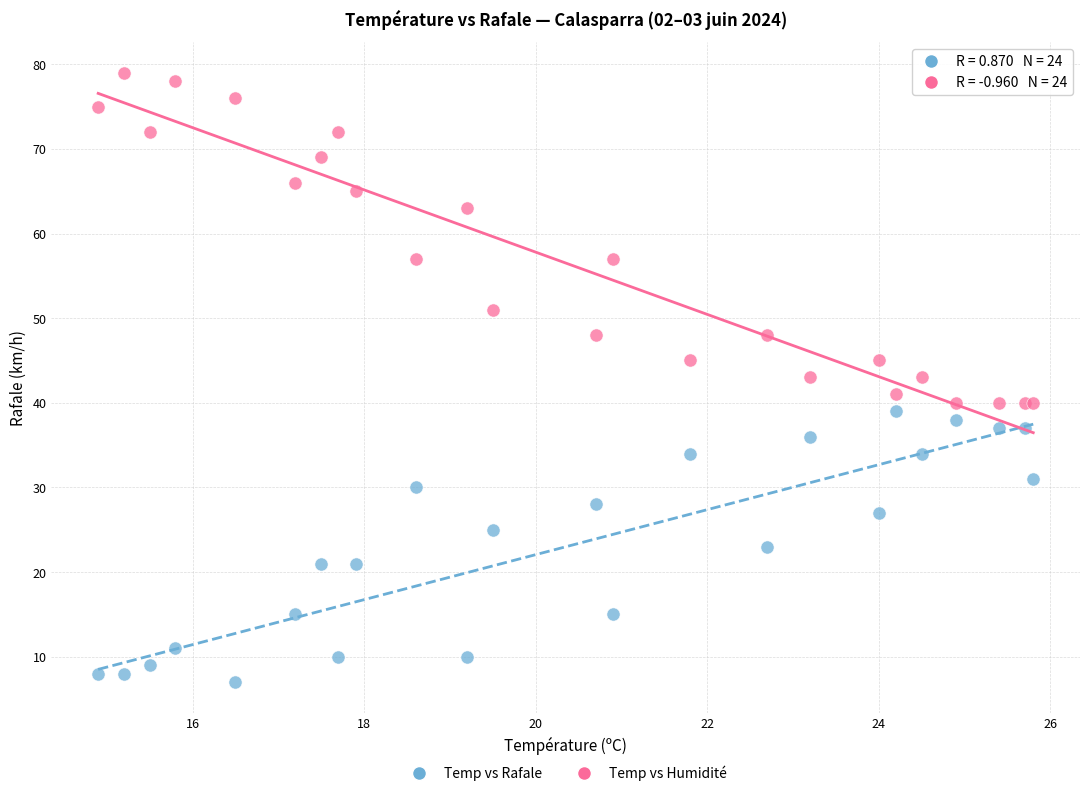

Which series reaches the minimum Y coordinate?

Temp vs Rafale